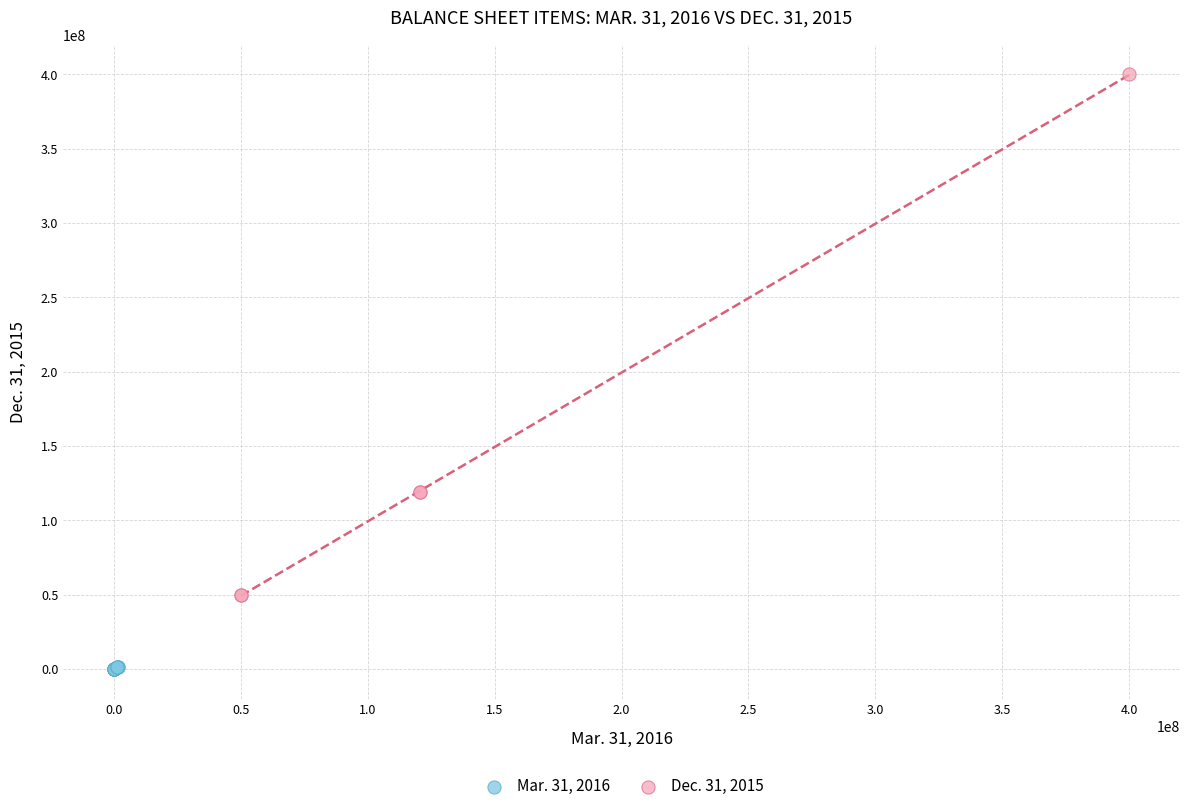

Which series has the largest Y range (max minus min)?

Dec. 31, 2015